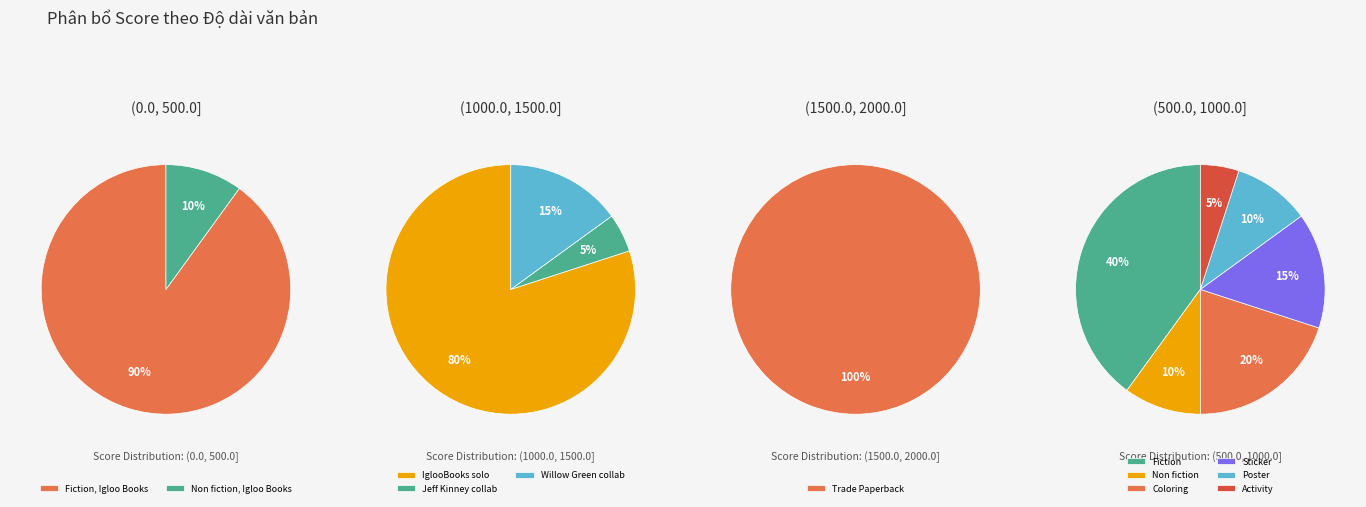

To the nearest percent, what portion does Non fiction, Igloo Books represent?

10%